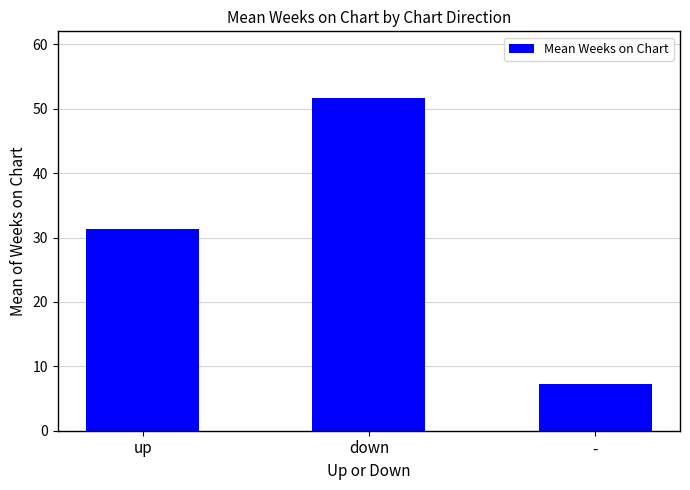

At which label does the data first exceed 31?

up